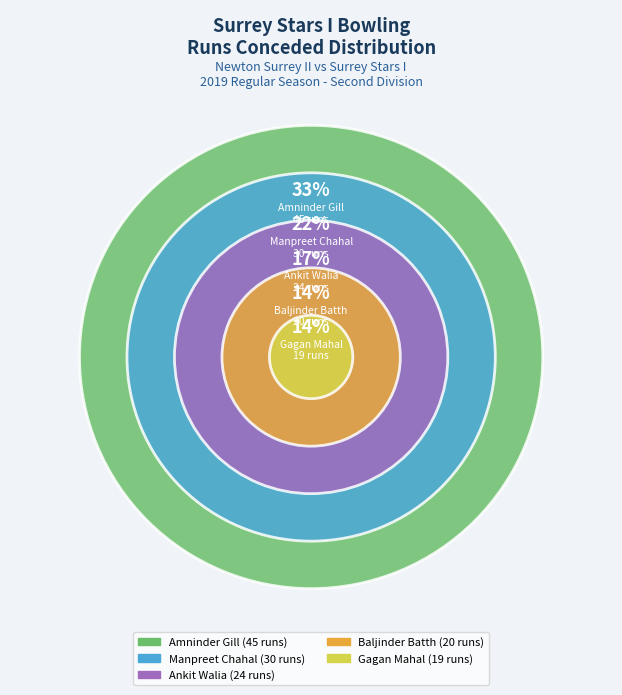

To the nearest percent, what percentage of the pie is Ankit Walia (24)?

17%